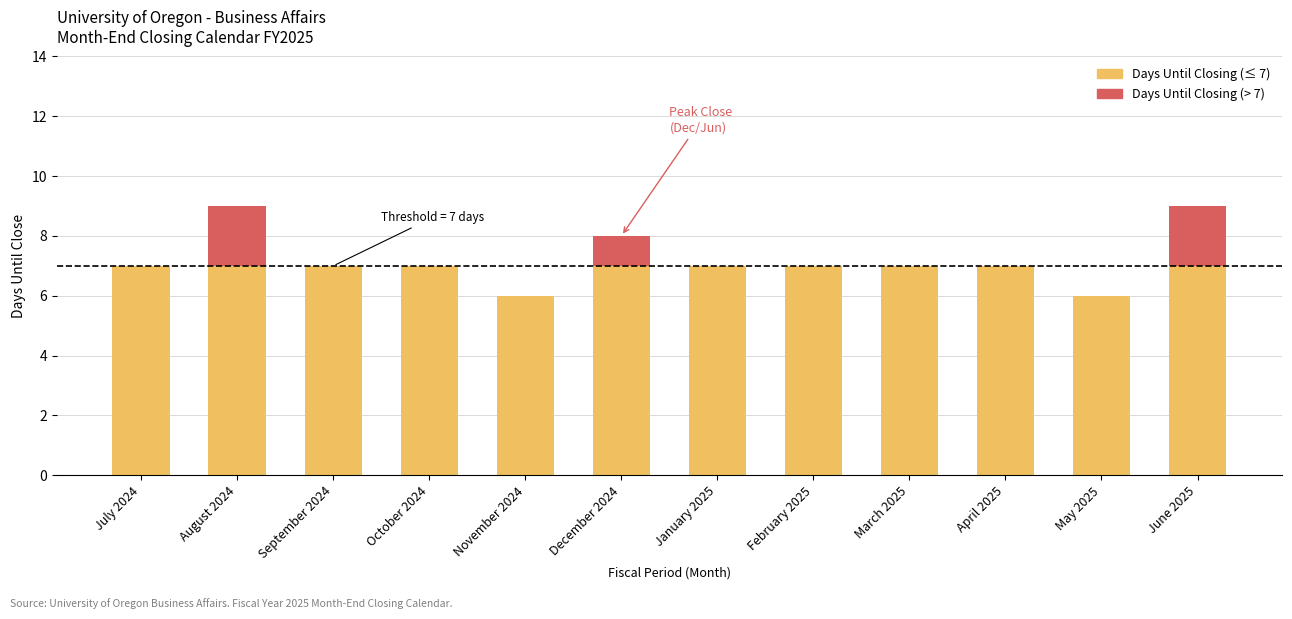

What is the total value across all series at August 2024?

9